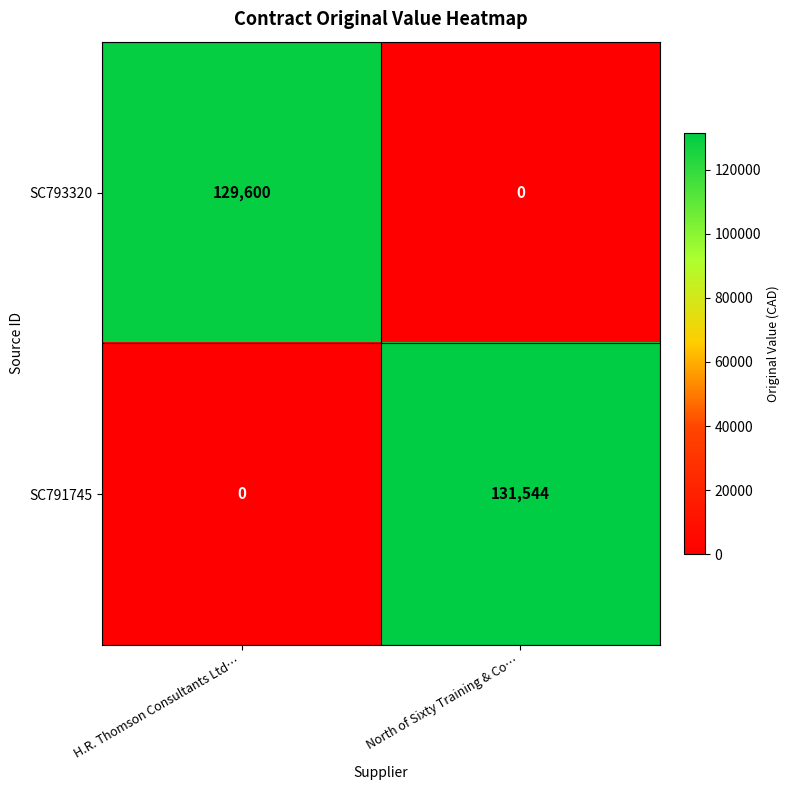

At which label does SC791745 reach its peak?

North of Sixty Training & Co…